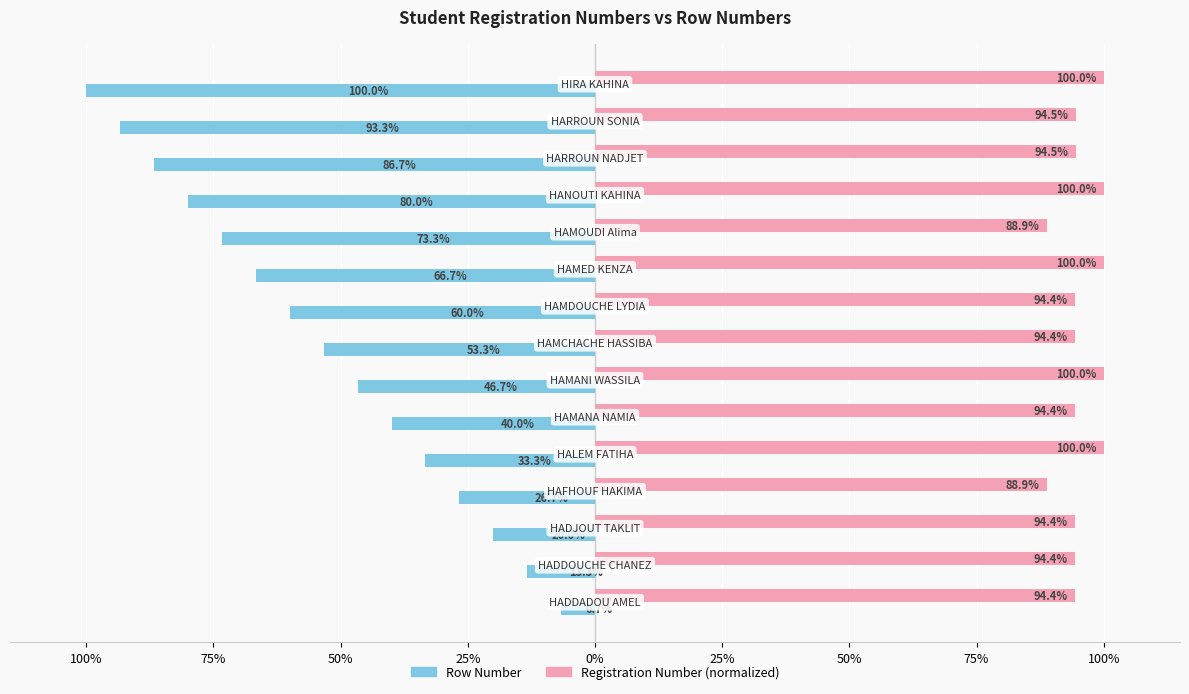

What are all the series names shown in the legend?

Row Number, Registration Number (normalized)